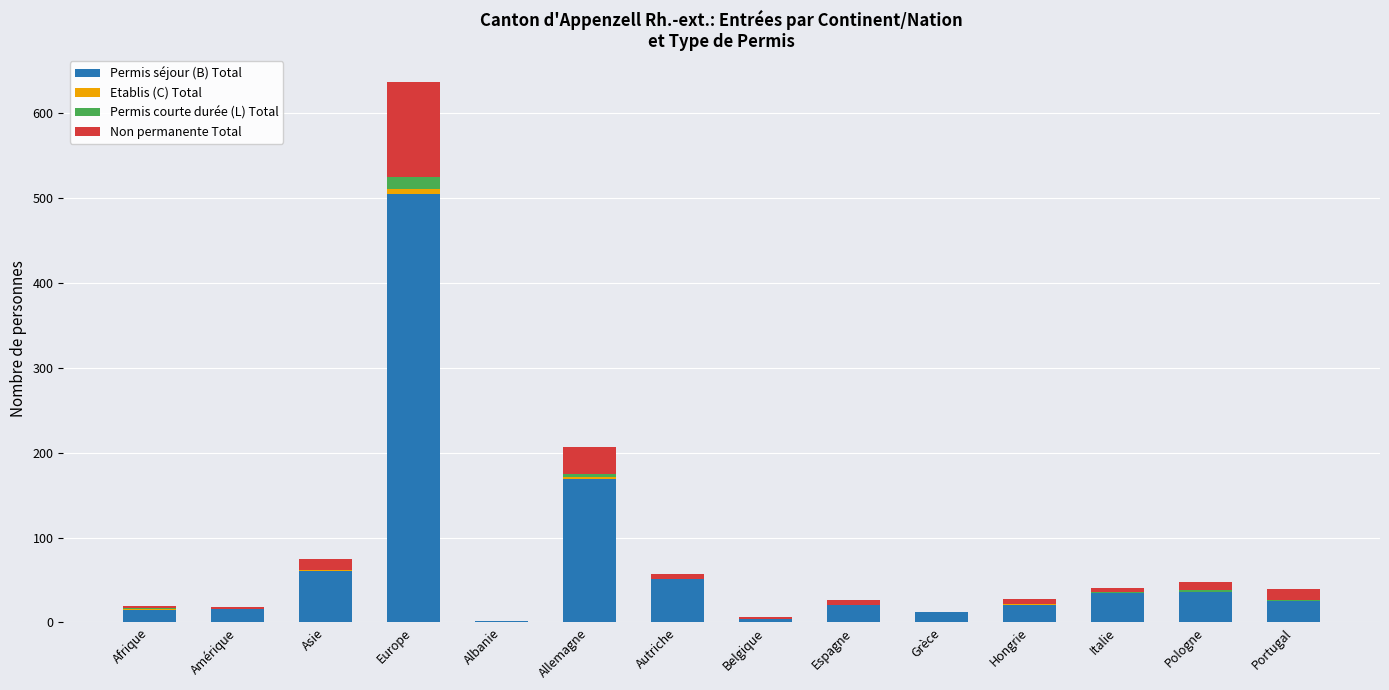

At which category is the sum across all series the highest?

Europe